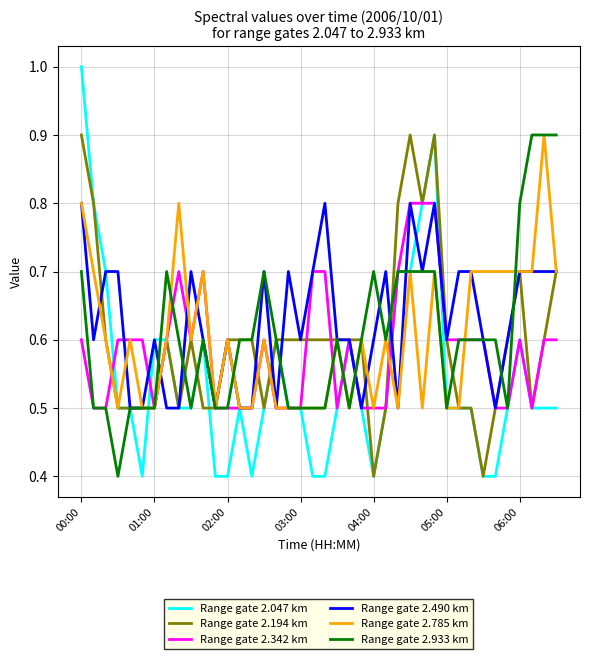

What is the greatest value displayed?

1.0